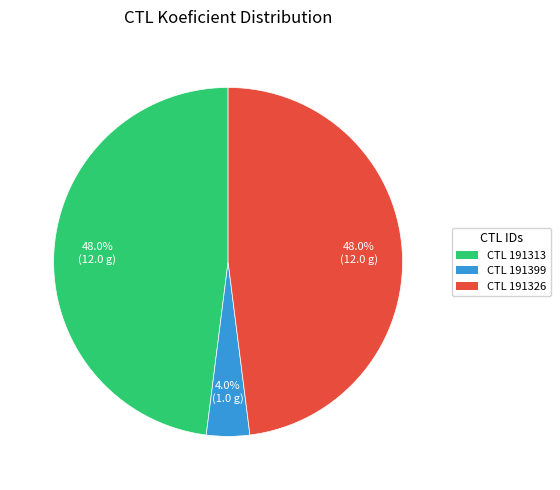

Is there a majority slice in this chart?

No